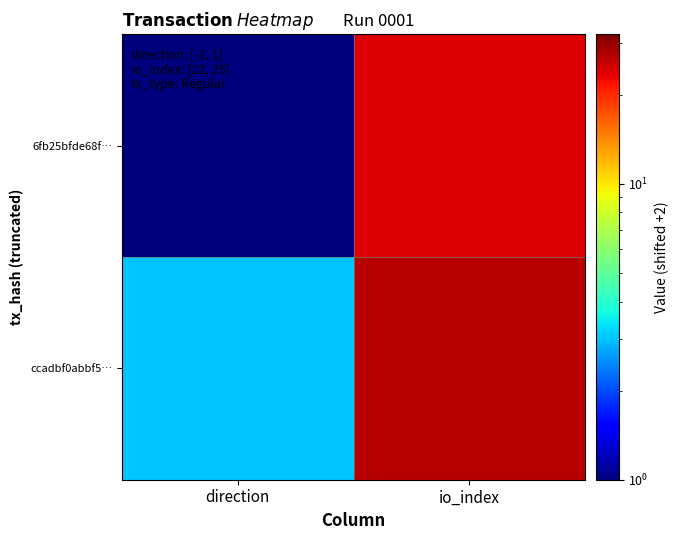

How many data points does each series have?

2